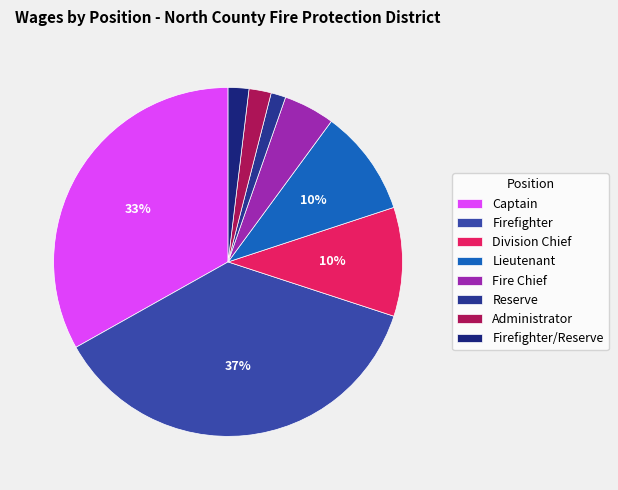

What is the ratio of the value at Firefighter/Reserve to the value at Lieutenant?

0.2